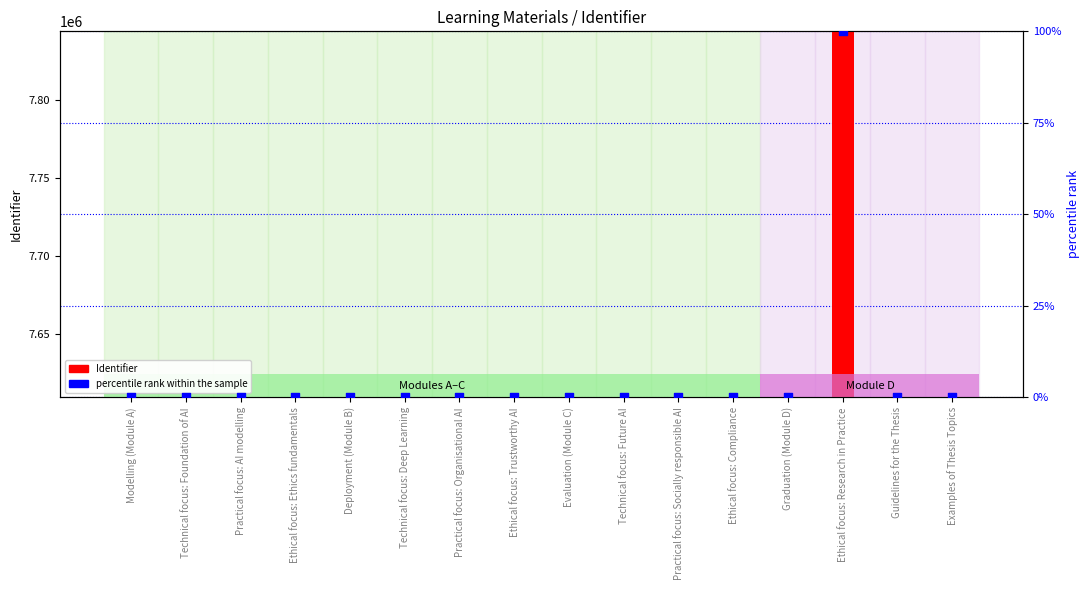

What is the total value across all series at Deployment (Module B)?

7609187.0